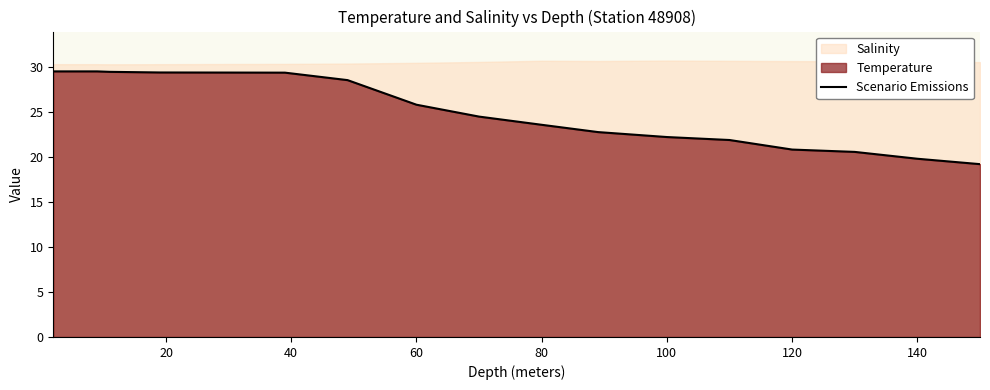

Reading left to right, transcribe all the data shown in this chart.

29.5	29.5	29.5	29.5	29.4	29.4	29.4	29.4	28.5	25.8	24.5	23.6	22.8	22.2	21.9	20.8	20.6	19.8	19.2